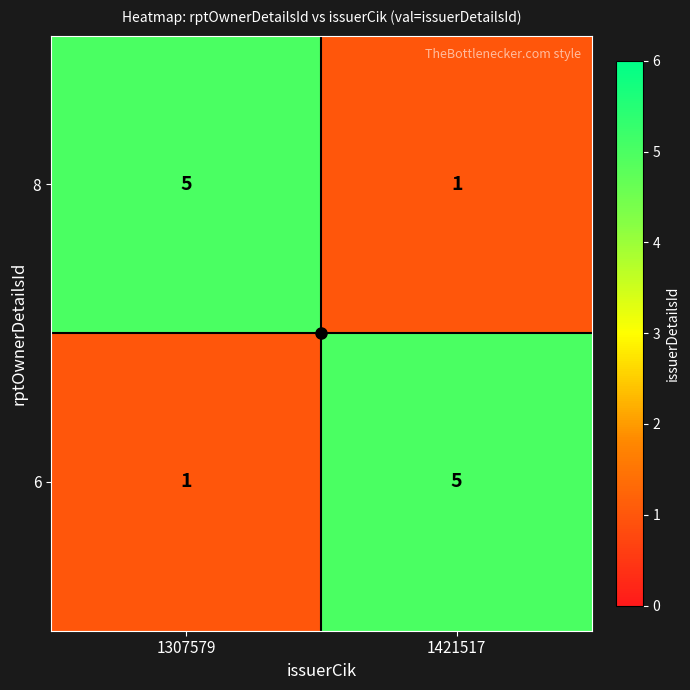

At 1421517, list the series in order from smallest to largest.

8, 6